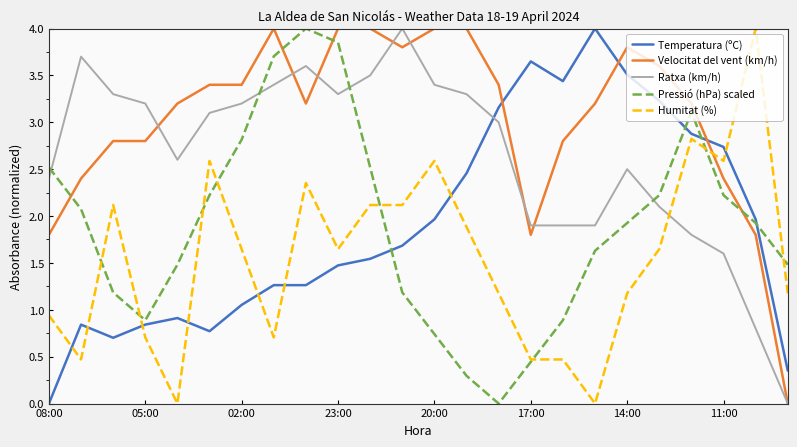

After their last crossing, which series has the higher values: Humitat (%) or Temperatura (ºC)?

Humitat (%)